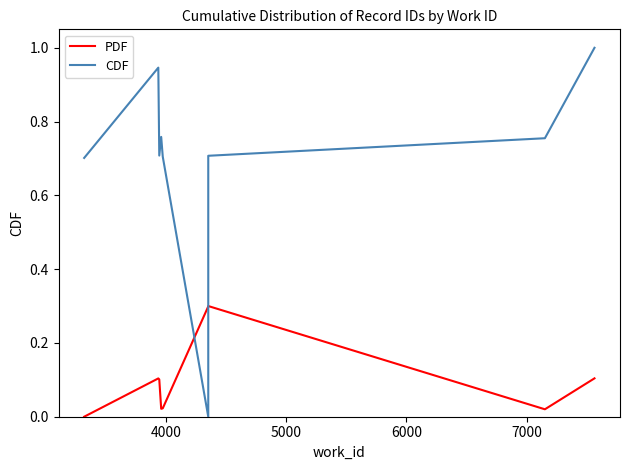

How many interior local valleys does the CDF series have?

2